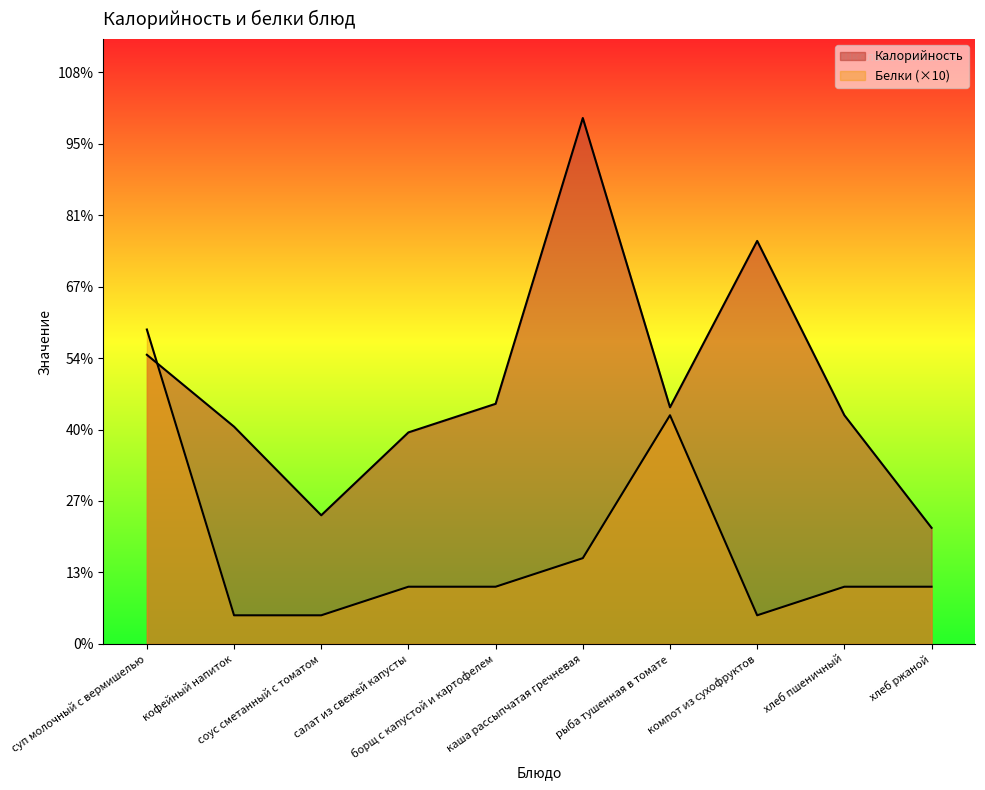

Reading left to right, extract all data points from this chart.

Калорийность: 101.2	76.0	45.0	74.0	84.0	184.0	82.8	141.0	80.0	40.6
Белки: 110.0	10.0	10.0	20.0	20.0	30.0	80.0	10.0	20.0	20.0